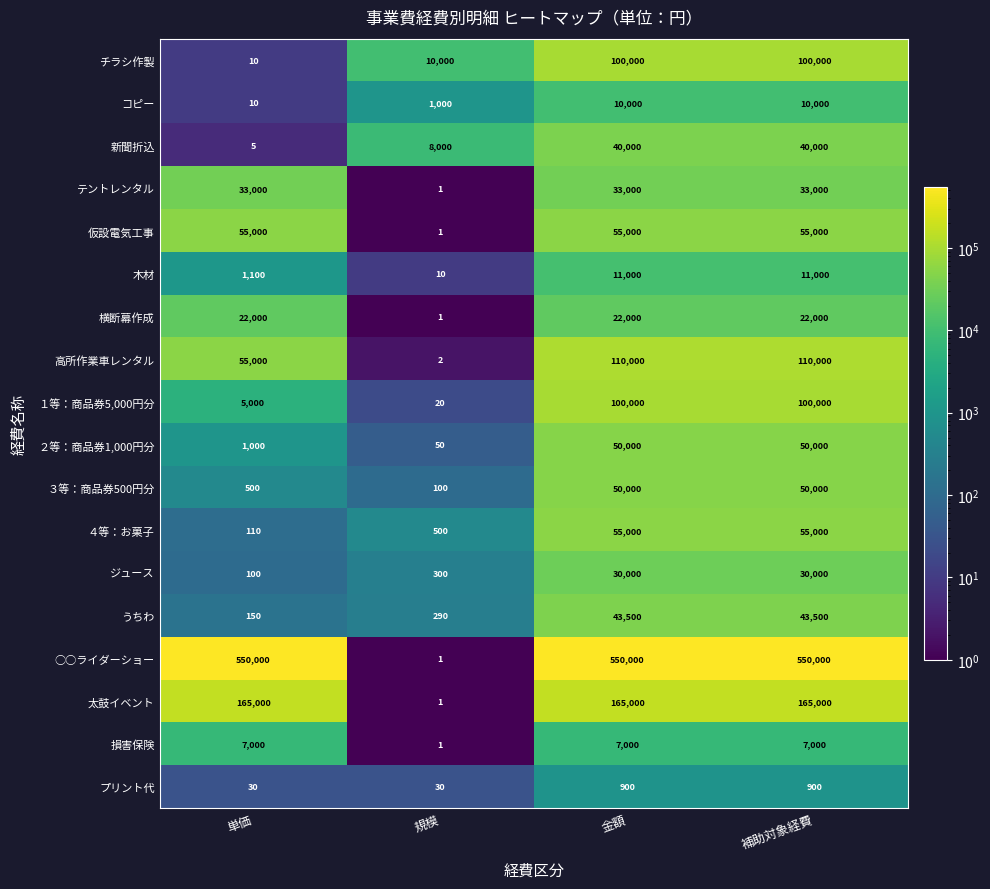

At which label does ４等：お菓子 reach its minimum?

単価